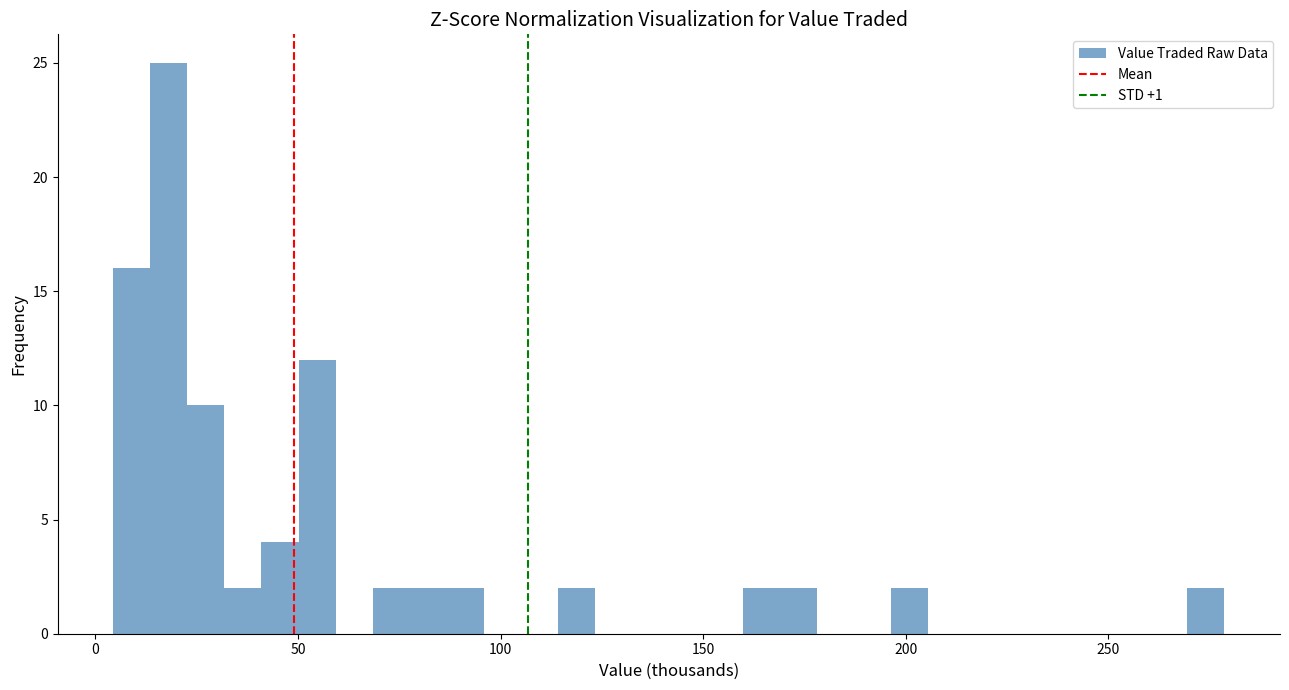

Around what value on the x-axis is the tallest bar? Give the approximate position of its centre, as read against the axis.

20